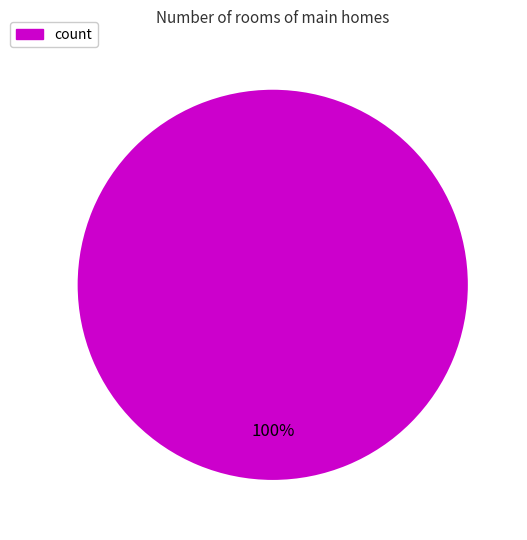

To the nearest percent, what portion does count represent?

100%